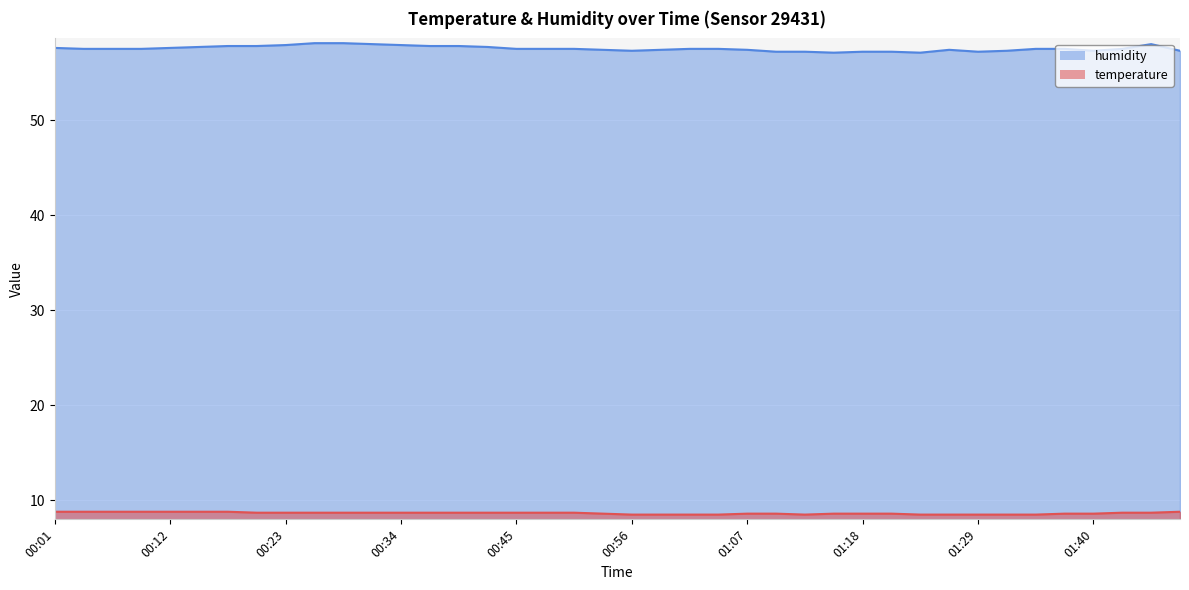

Which series has the largest total across all categories?

humidity